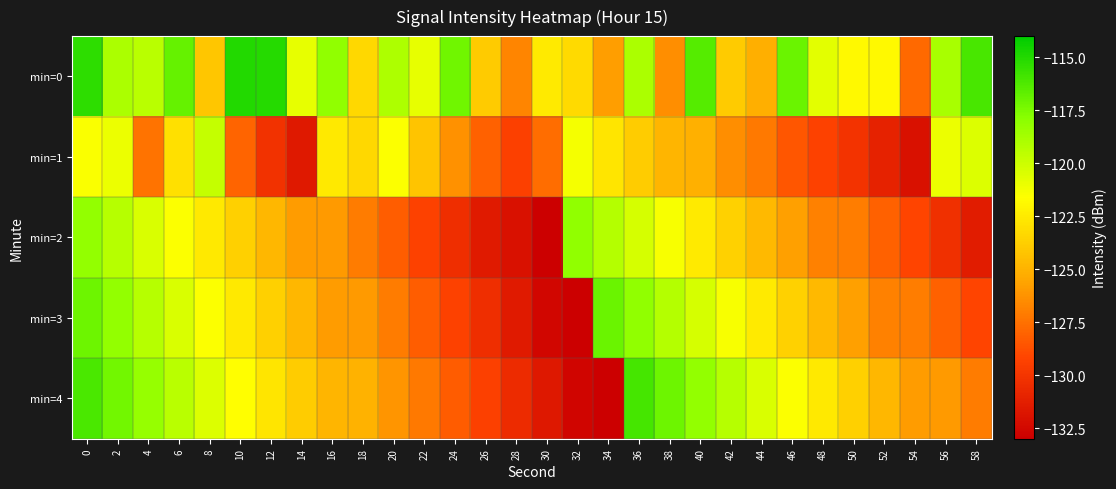

At which category does the chart reach its peak across all series?

10